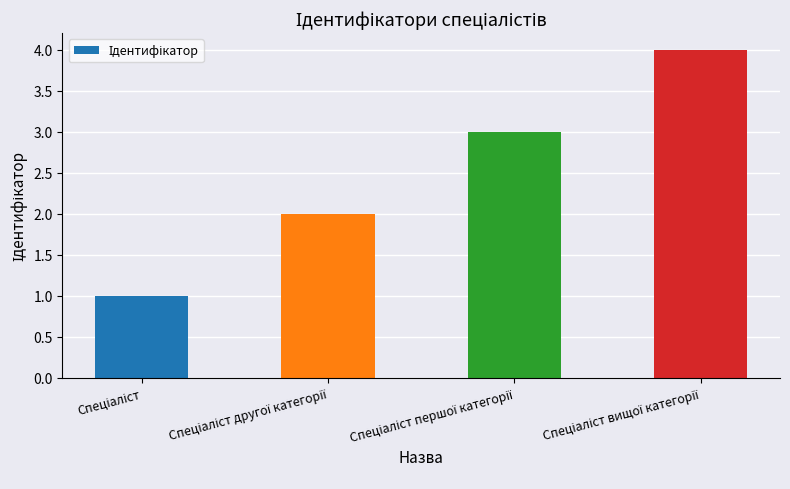

Does the chart contain stacked bars?

No